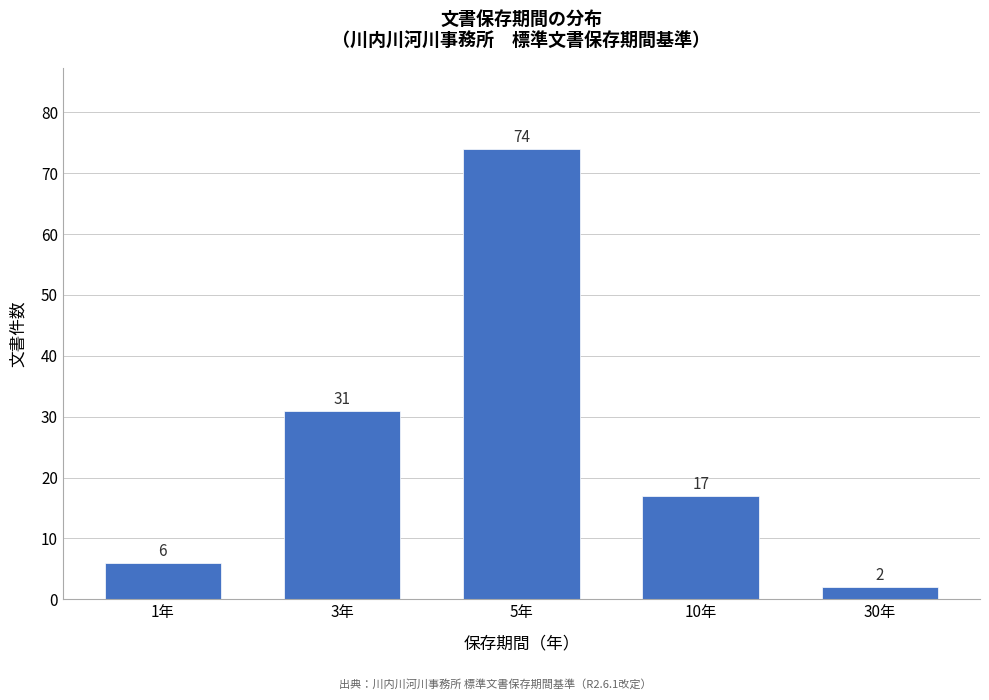

Reading left to right, what are all the values shown in this chart?

6	31	74	17	2